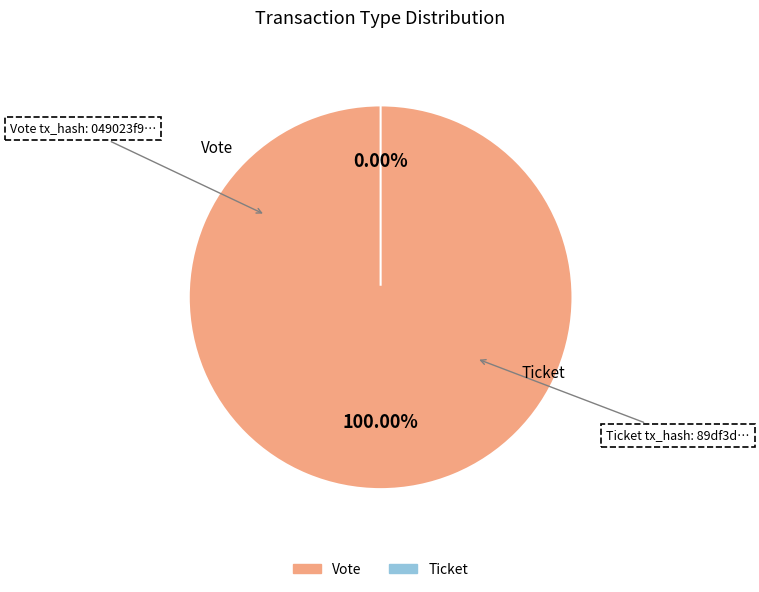

Rank the categories by value from highest to lowest.

Vote, Ticket